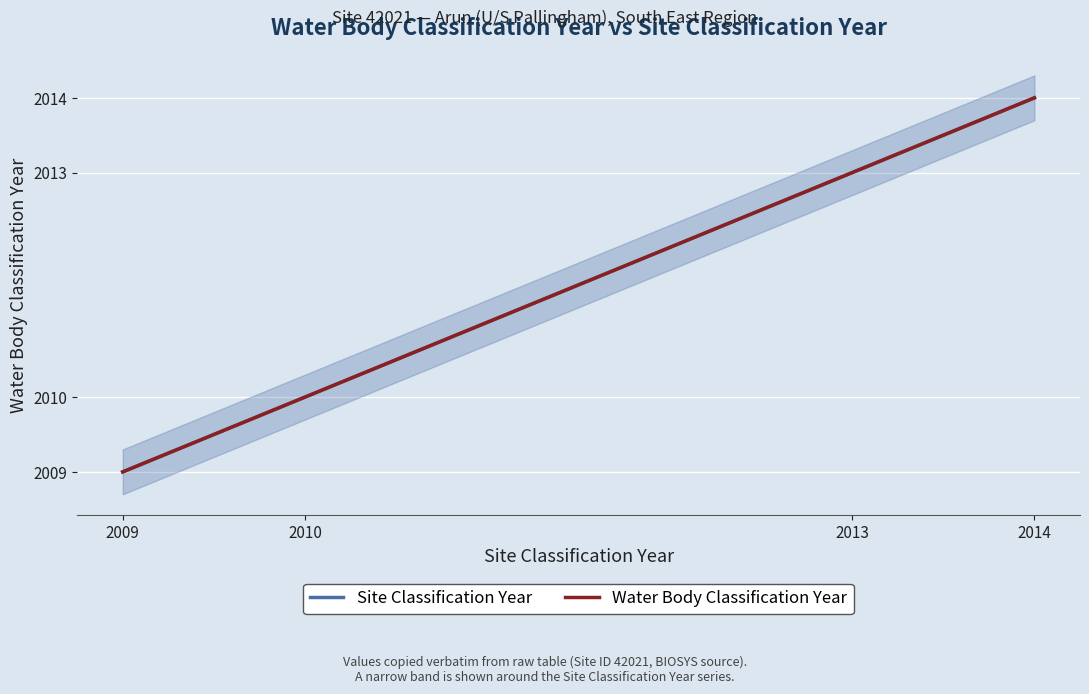

What is the value of the Site Classification Year point at the 4th from the left?

2014